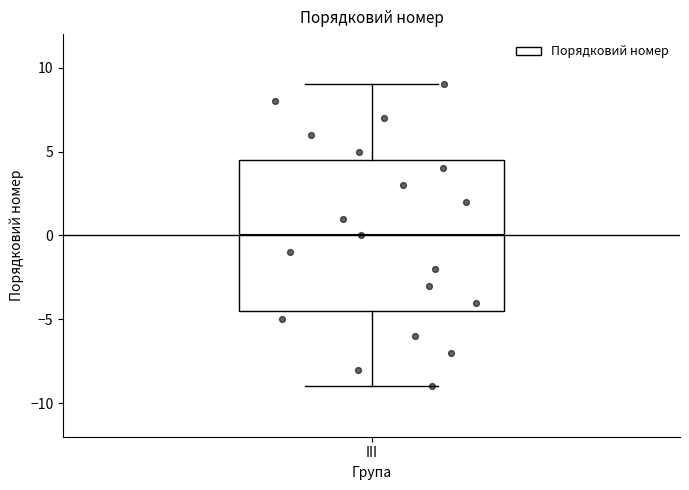

Where does the lower whisker of the box for III end on the y-axis? The values are not printed on the chart, so give them approximately, as read against the axis.

-9.0